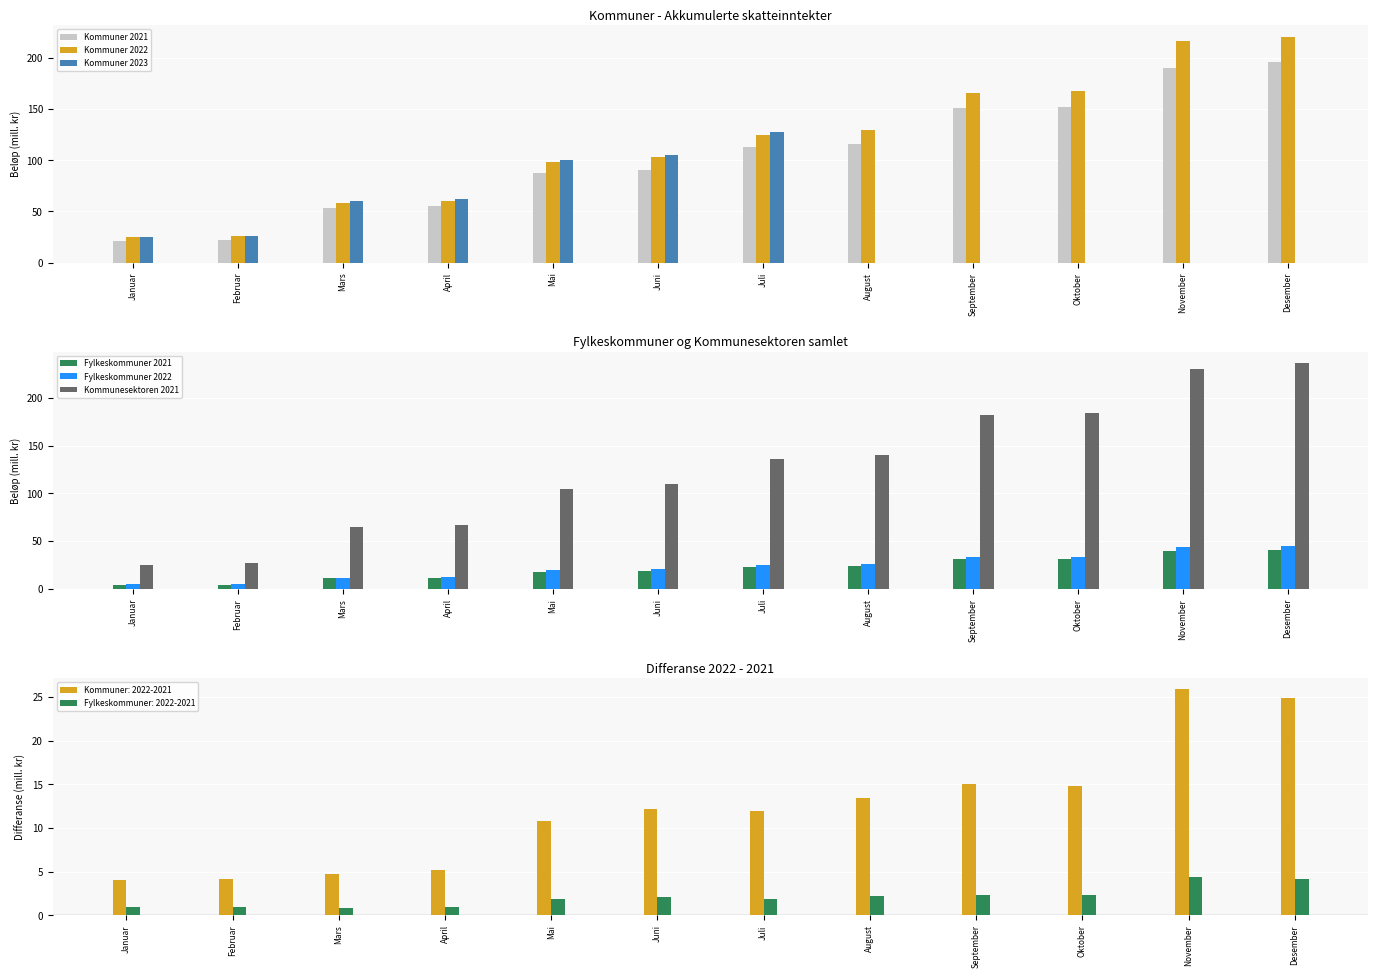

Which series has the widest spread of values?

Kommunesektoren 2021